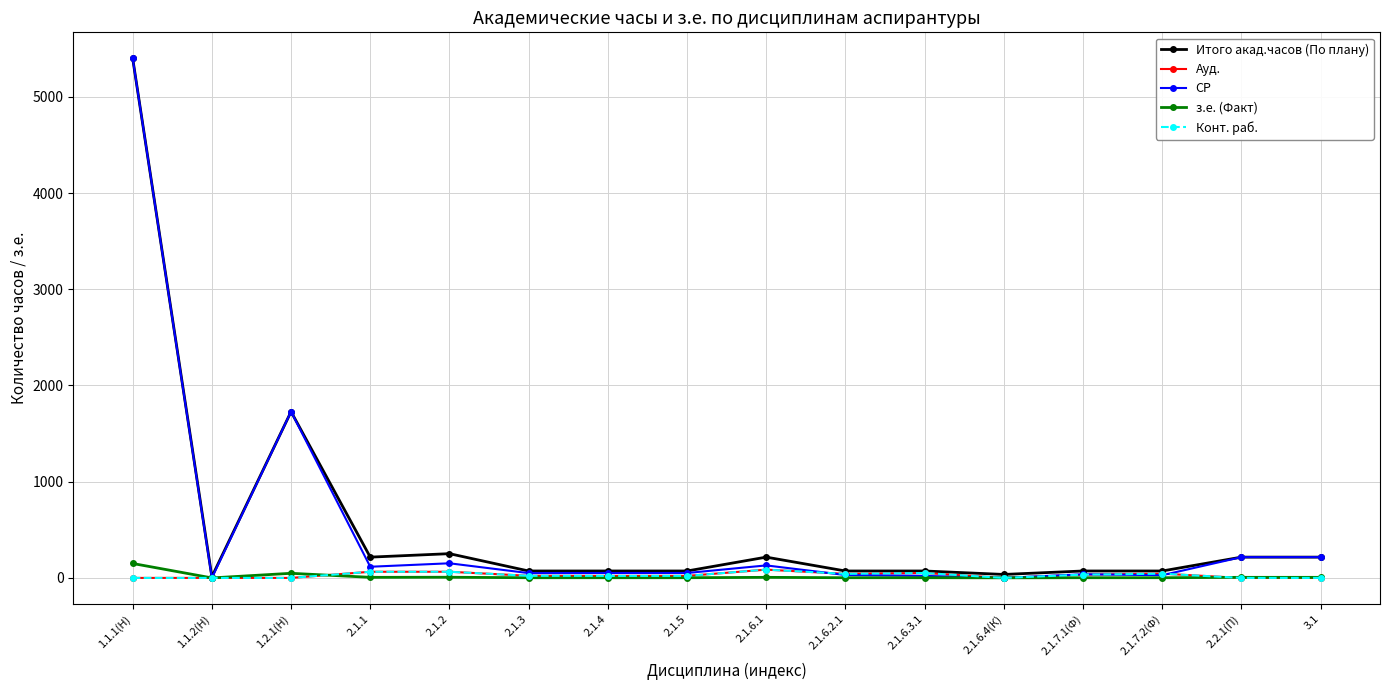

The value of Итого акад.часов (По плану) at 2.1.6.2.1 is 21. True or false?

False